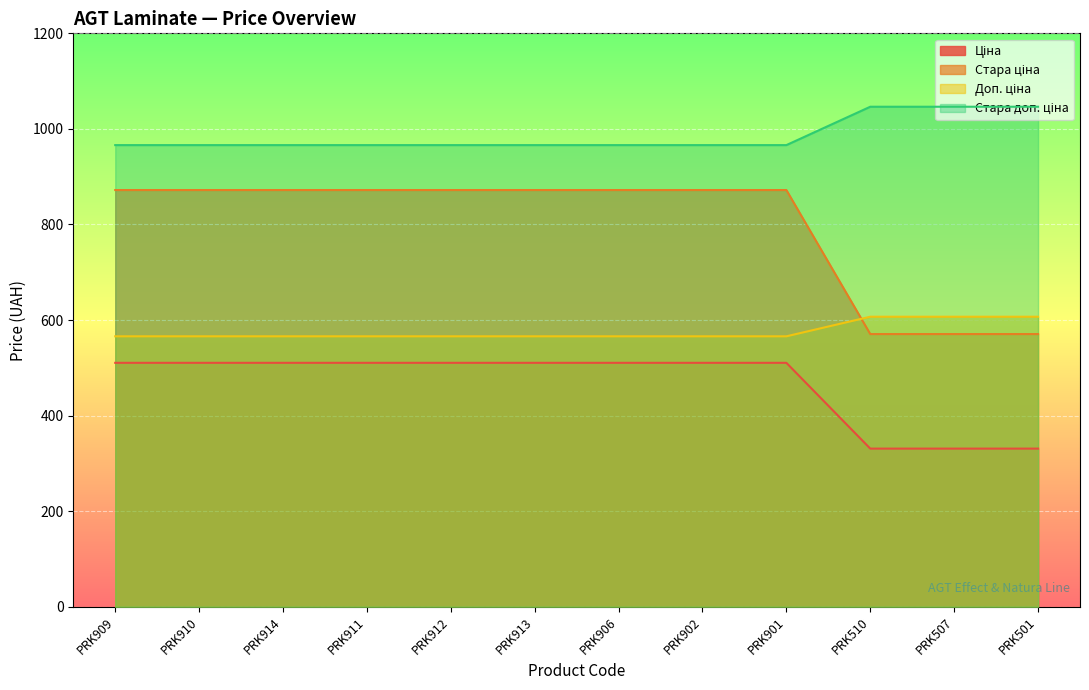

True or false: Стара ціна has more than 2 points higher than both neighbors.

False